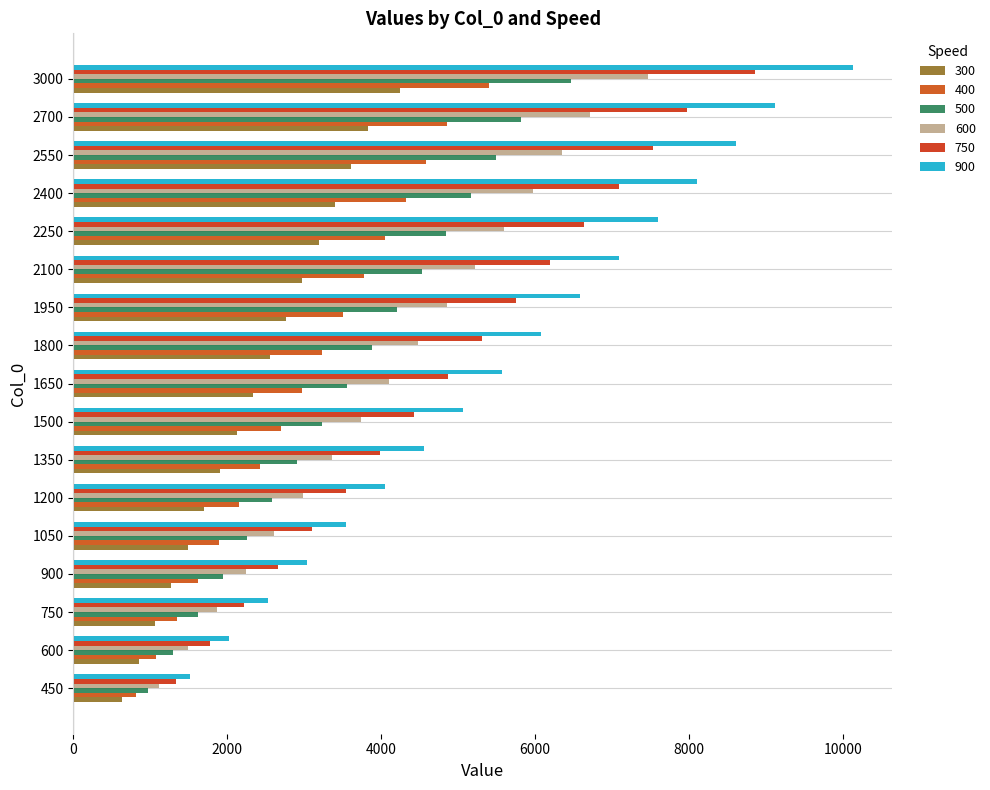

Which series changed the most between 1500 and 3000?

900